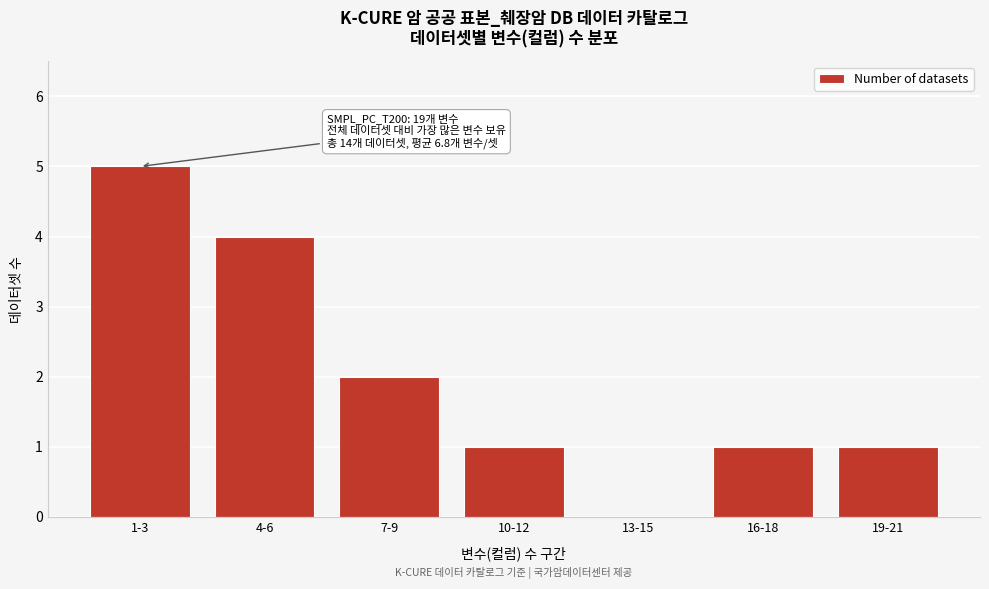

Reading right to left, what are all the values shown in this chart?

19-21=1	16-18=1	13-15=0	10-12=1	7-9=2	4-6=4	1-3=5